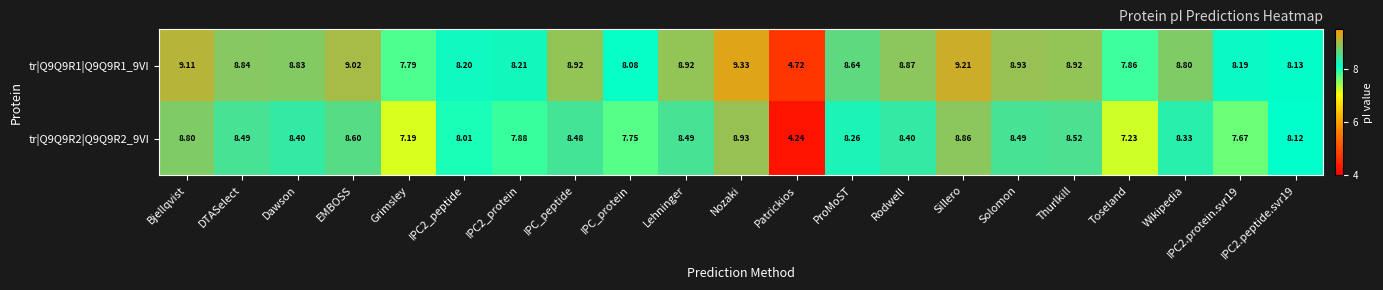

Where is tr|Q9Q9R2|Q9Q9R2_9VI nearest to the value 6?

Grimsley